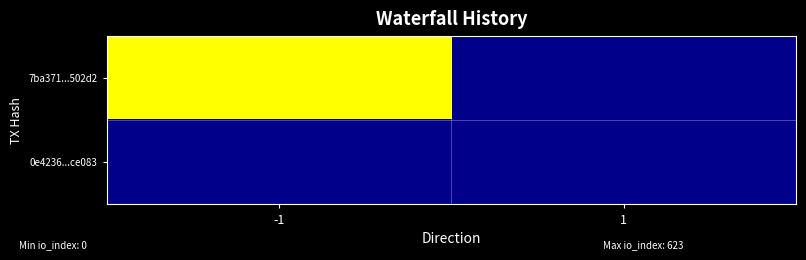

What is the greatest value displayed?

623